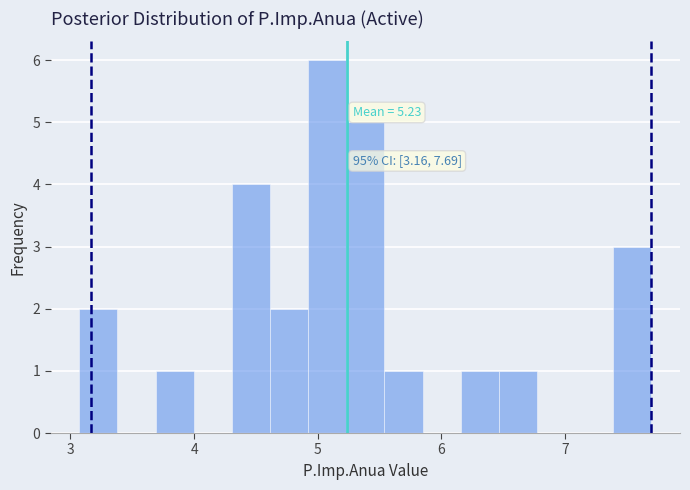

Around what value on the x-axis is the tallest bar? Give the approximate position of its centre, as read against the axis.

5.1